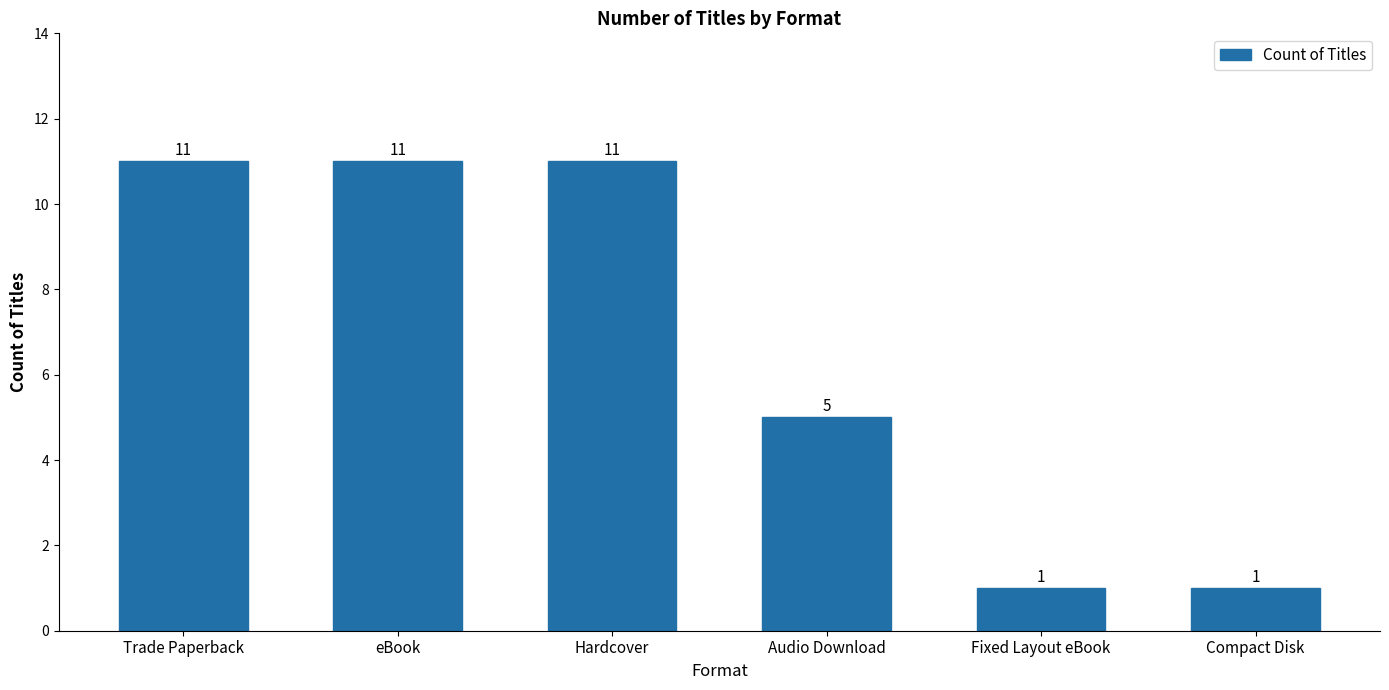

What is the greatest value displayed?

11